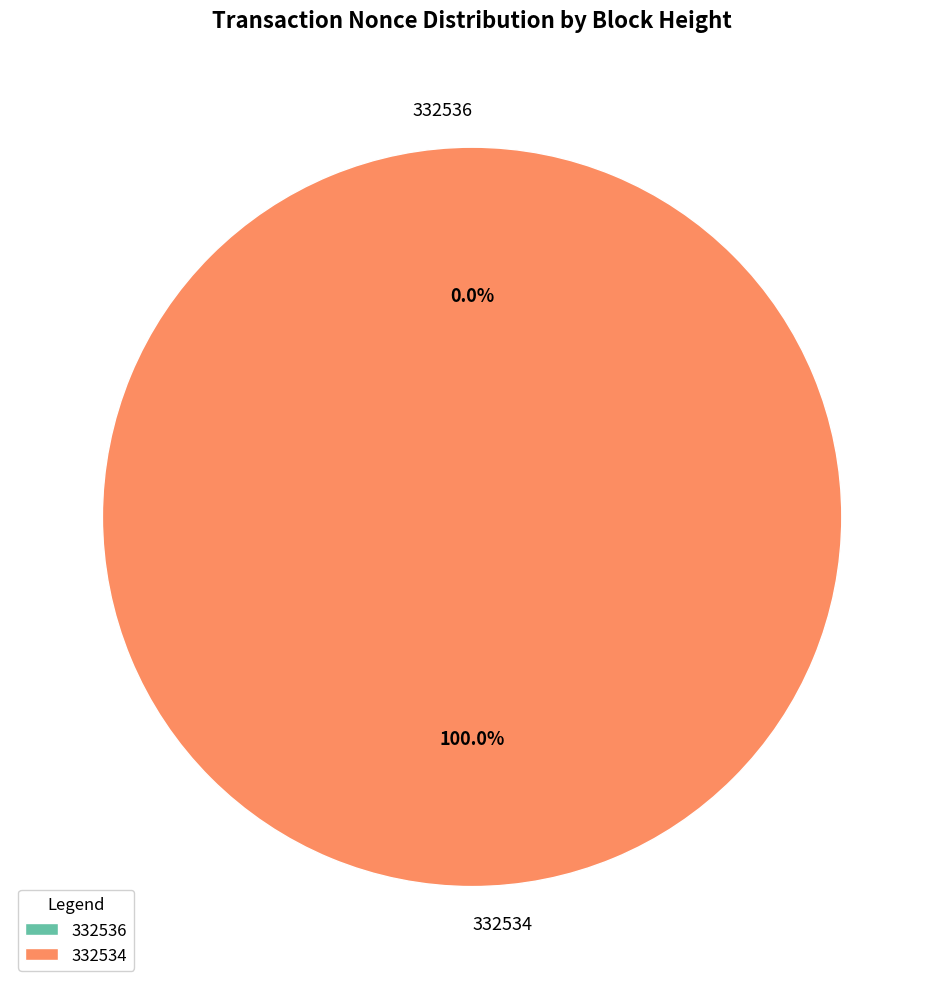

Count the number of slices in the pie.

2